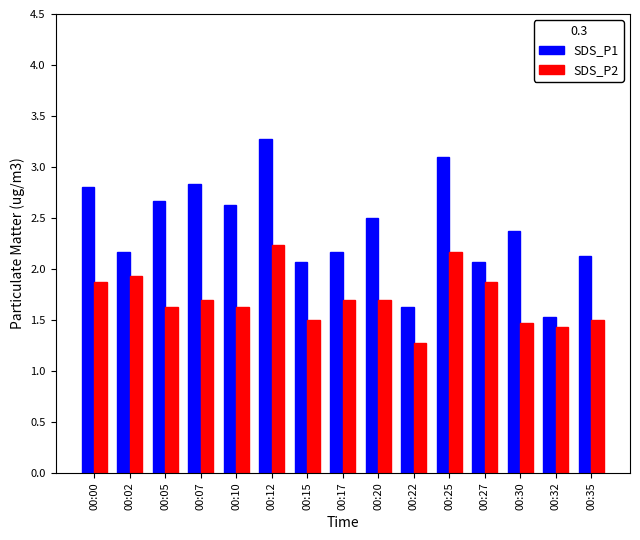

At which label does SDS_P1 first exceed 2?

00:00